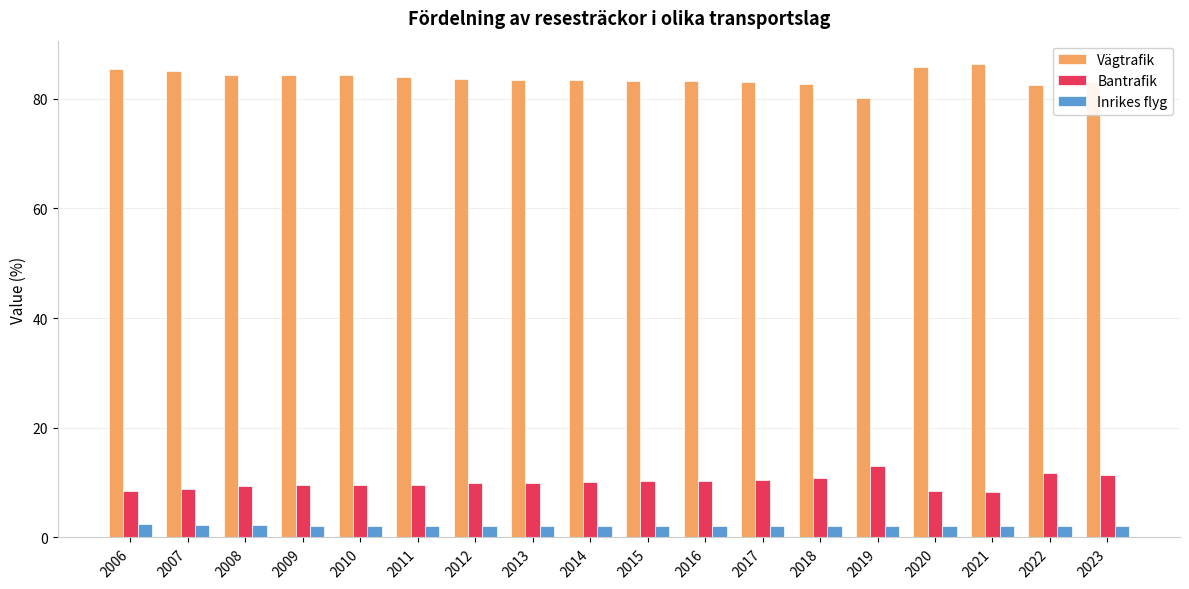

At 2013, list the series in order from smallest to largest.

Inrikes flyg, Bantrafik, Vägtrafik